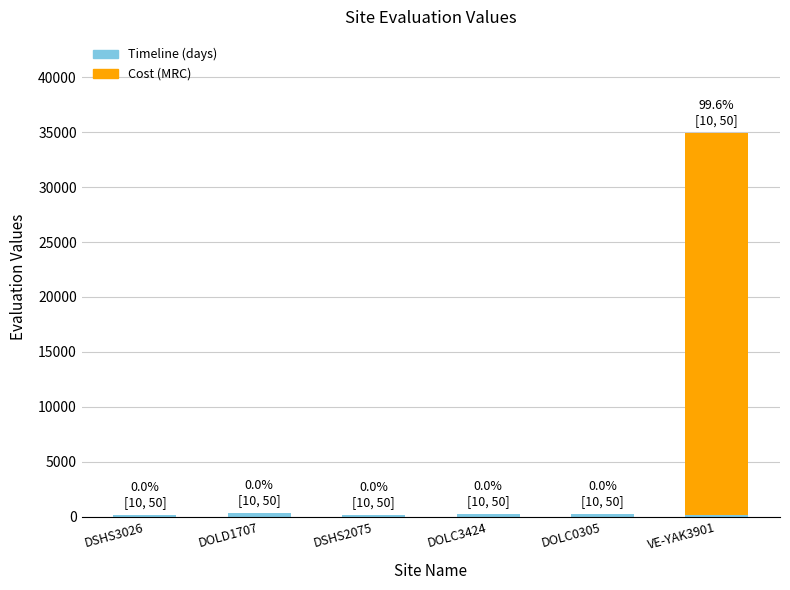

At which category is the sum across all series the highest?

VE-YAK3901